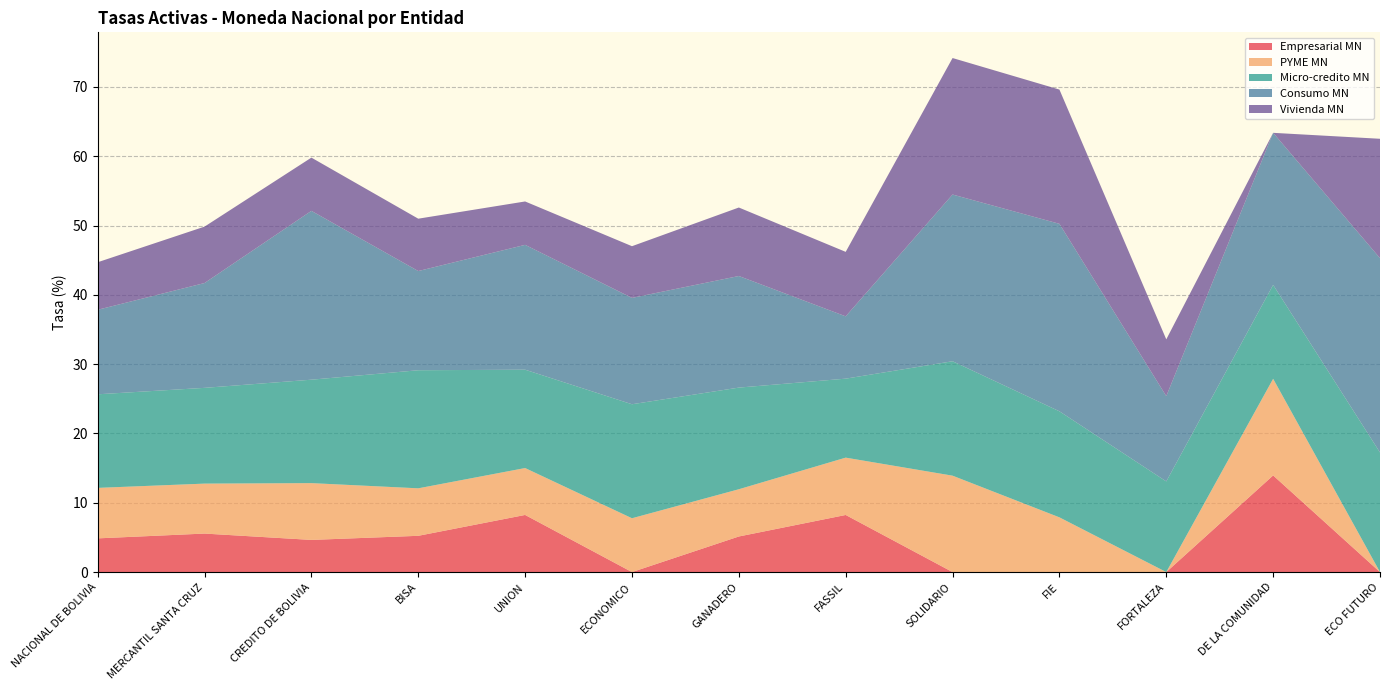

Reading left to right, transcribe all the data shown in this chart.

Empresarial MN: 4.9	5.6	4.6	5.2	8.2	0.0	5.1	8.2	0.0	0.0	0.0	13.9	0.0
PYME MN: 7.3	7.2	8.2	6.9	6.8	7.8	6.8	8.3	13.9	7.9	0.0	13.9	0.0
Micro-credito MN: 13.5	13.8	14.9	17.0	14.2	16.4	14.7	11.4	16.5	15.3	13.1	13.5	17.3
Consumo MN: 12.2	15.1	24.4	14.3	18.0	15.3	16.1	9.0	24.1	27.1	12.3	21.9	28.0
Vivienda MN: 6.9	8.1	7.7	7.6	6.3	7.5	9.9	9.3	19.7	19.4	8.2	0.0	17.2